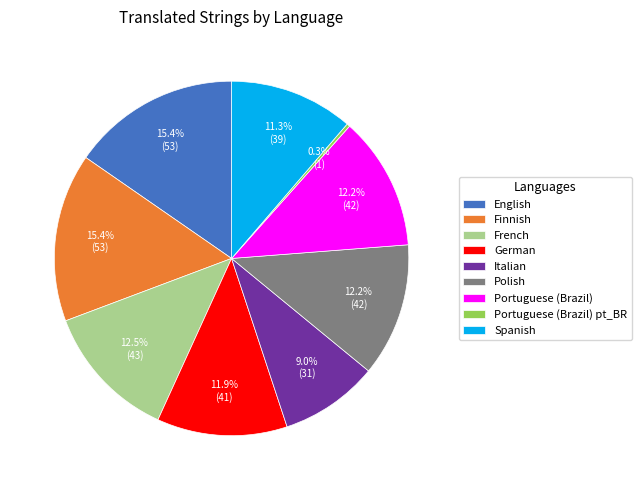

Between French and Portuguese (Brazil) pt_BR, which is larger?

French